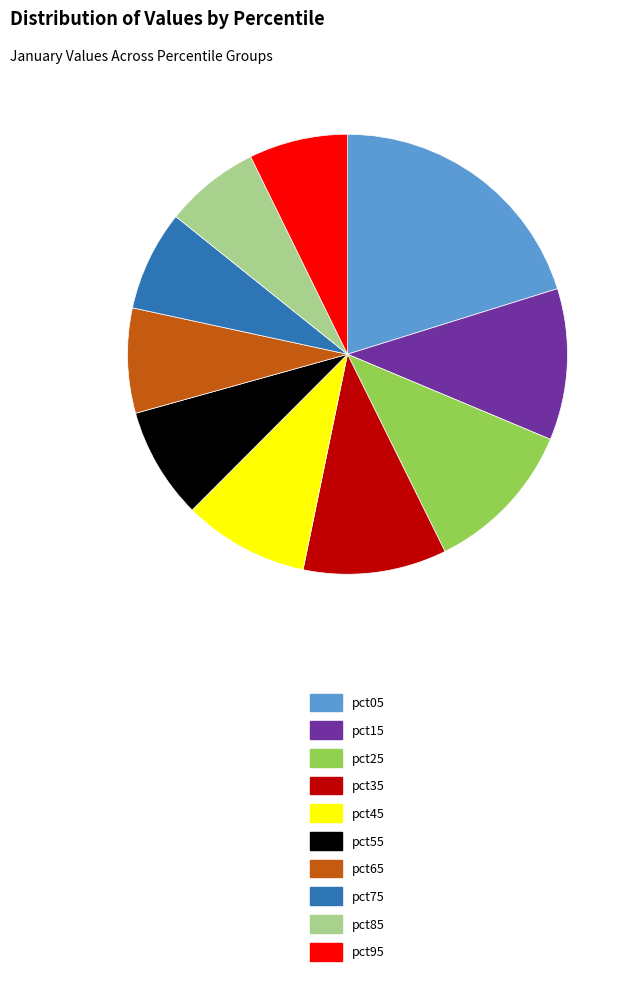

Combined, do pct85 and pct95 account for over 50%?

No